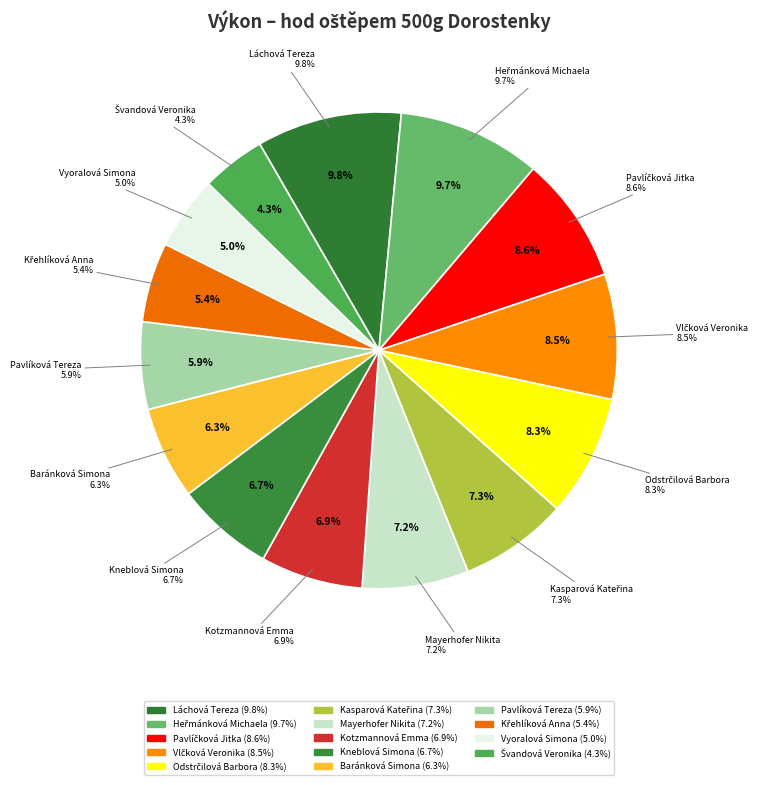

Count the number of slices in the pie.

14